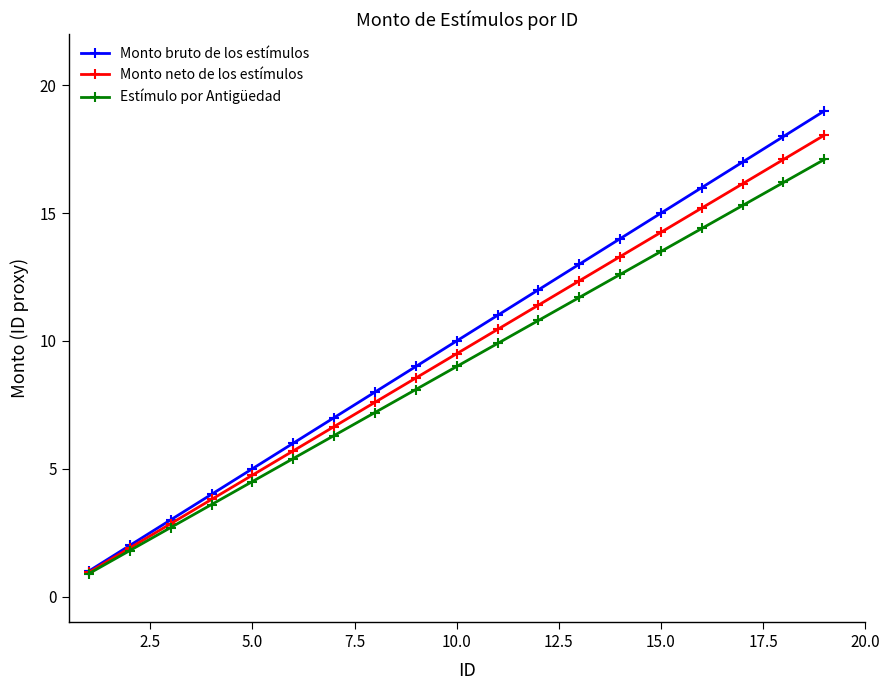

What is the minimum value shown in the chart?

0.9